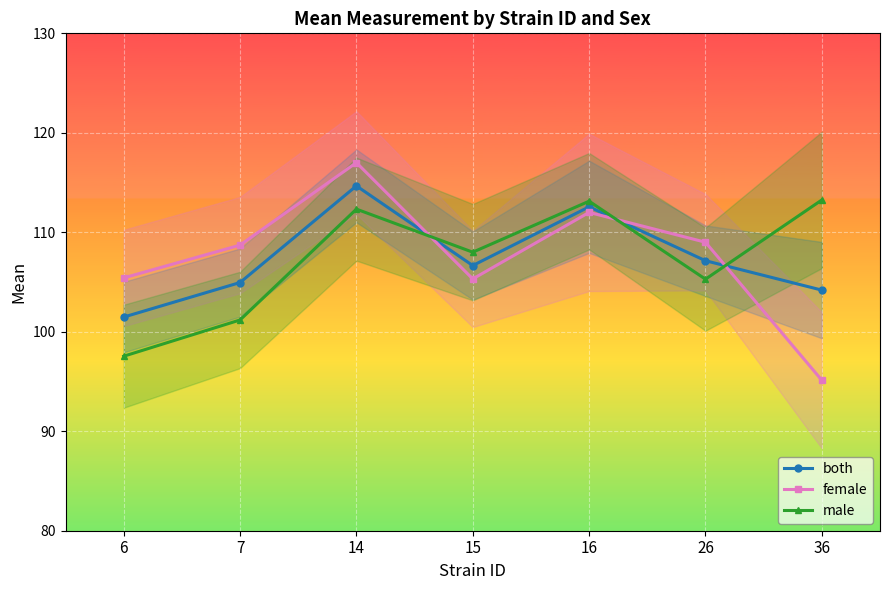

In both, how many points are higher than both neighbors (excluding endpoints)?

2